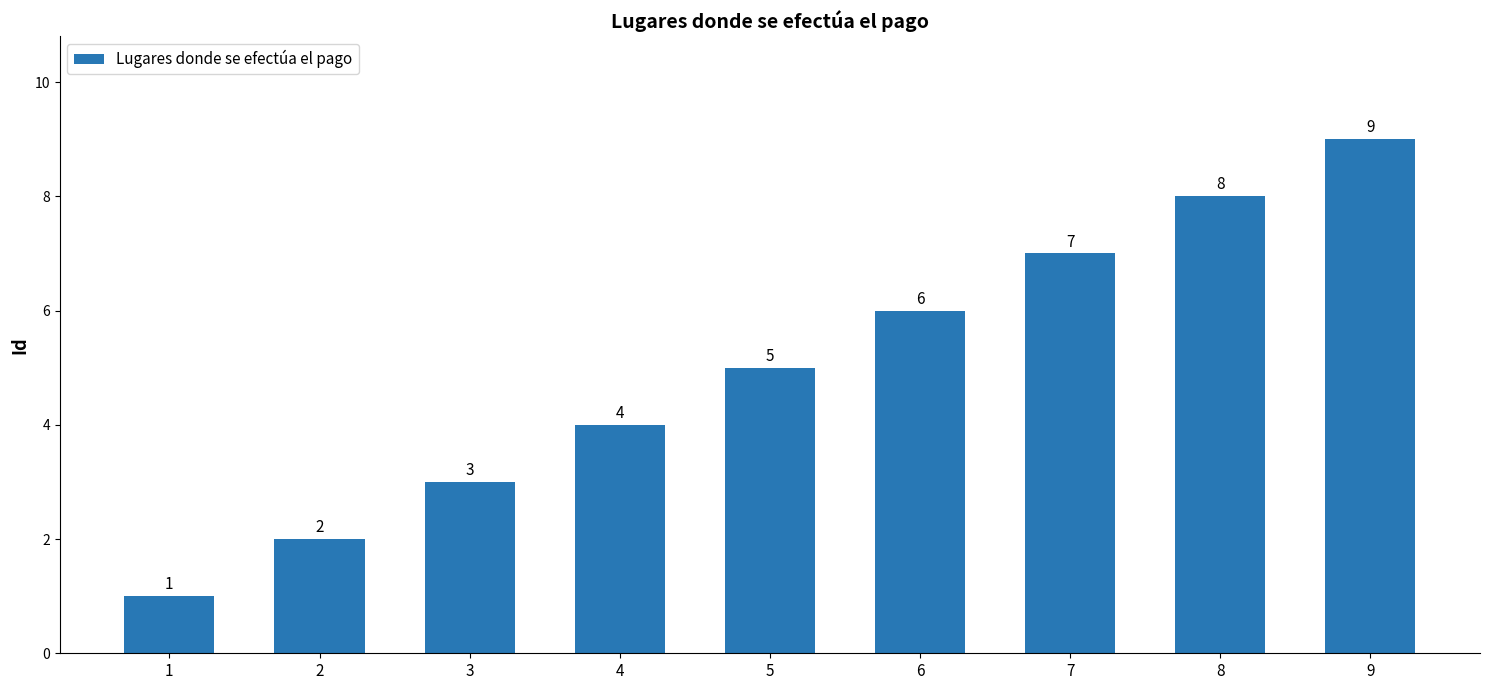

True or false: the data shows 2 at 7.

False